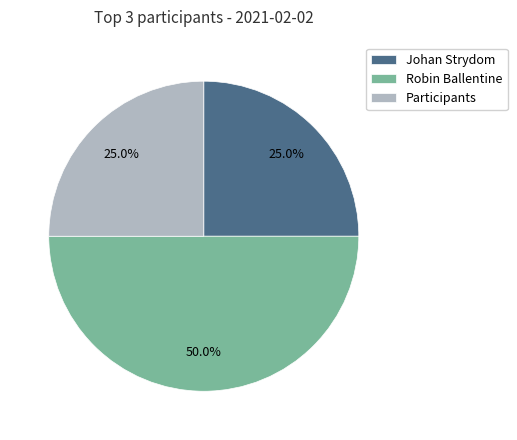

What is the largest slice in the pie chart?

Robin Ballentine